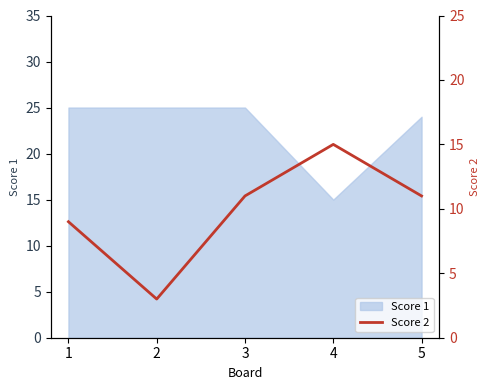

How many interior local valleys (lower than both neighbors) does the data have?

1